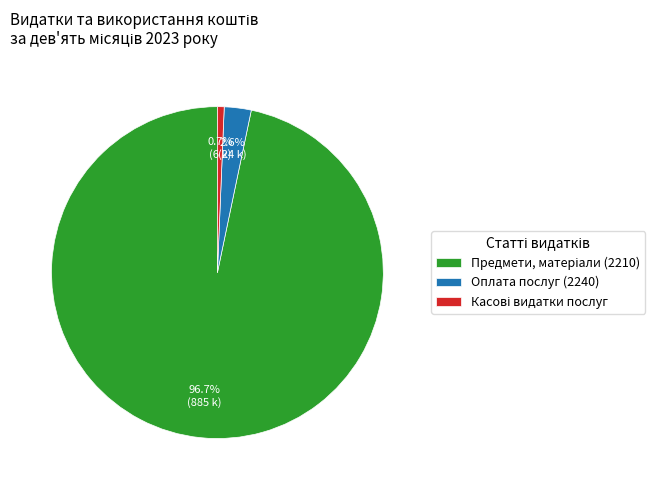

How many segments does this pie chart have?

3